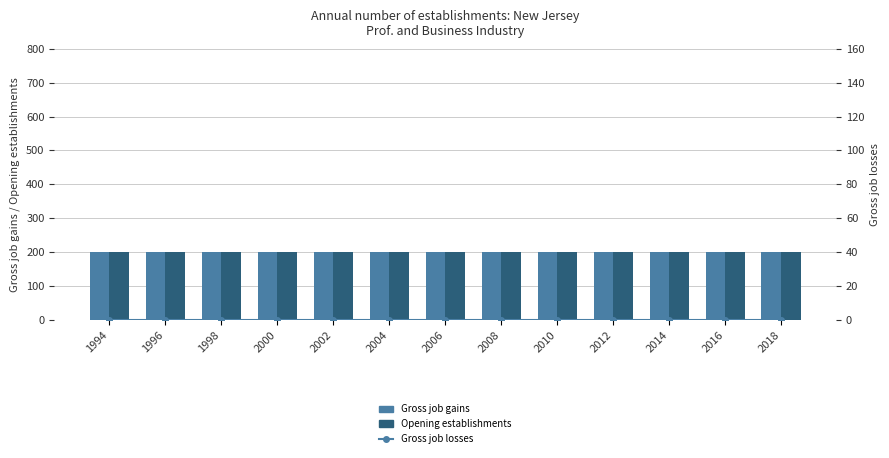

Reading right to left, list all the values displayed in this chart.

Gross job gains: 200	200	200	200	200	200	200	200	200	200	200	200	200
Opening establishments: 200	200	200	200	200	200	200	200	200	200	200	200	200
Gross job losses: 0	0	0	0	0	0	0	0	0	0	0	0	0